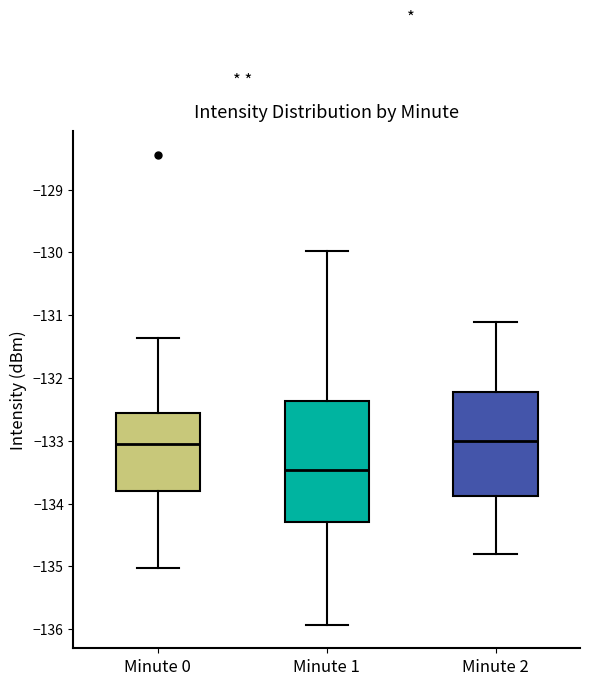

Reading left to right, read every box against the y-axis: the position of its median line, the range the box covers, and the ends of its whiskers. The values are not printed on the chart, so give them approximately, as read against the axis.

Minute 0: median -133.1, box -133.8 to -132.6, whiskers -135.0 to -131.4
Minute 1: median -133.5, box -134.3 to -132.4, whiskers -135.9 to -130.0
Minute 2: median -133.0, box -133.9 to -132.2, whiskers -134.8 to -131.1